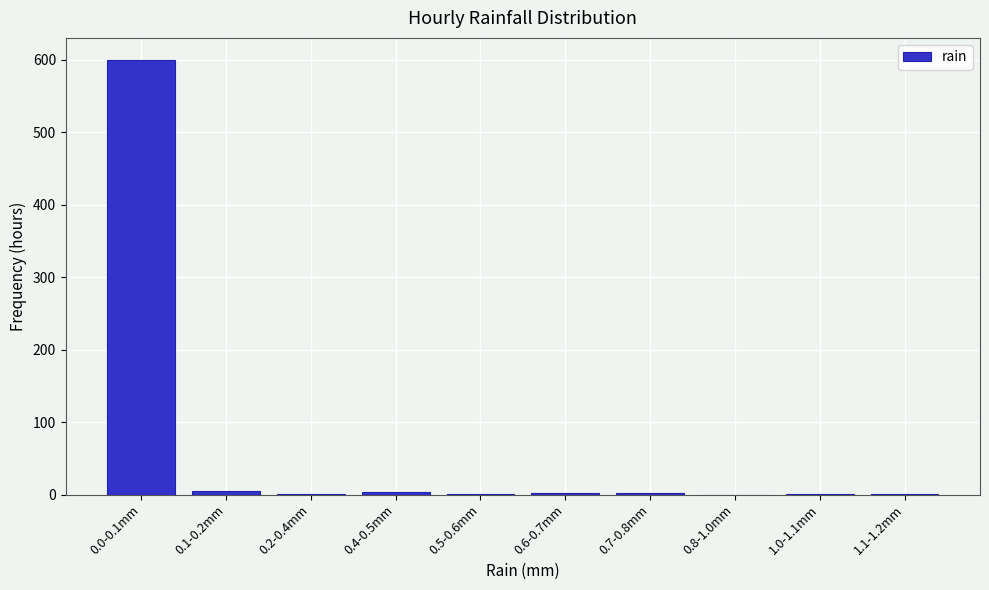

The value at 0.8-1.0mm is 0. True or false?

True